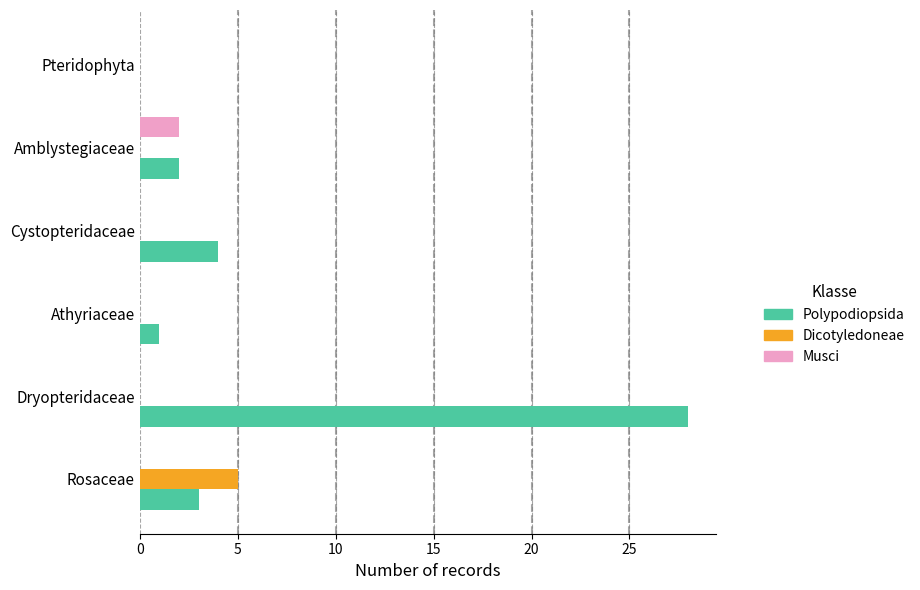

What is the sum of the Polypodiopsida values at Amblystegiaceae and Rosaceae?

5